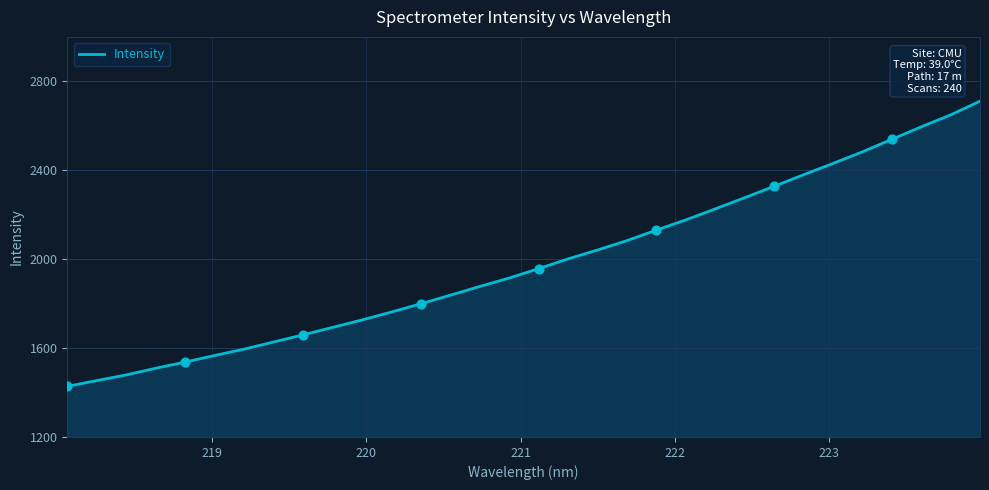

What is the smallest value displayed?

1427.6